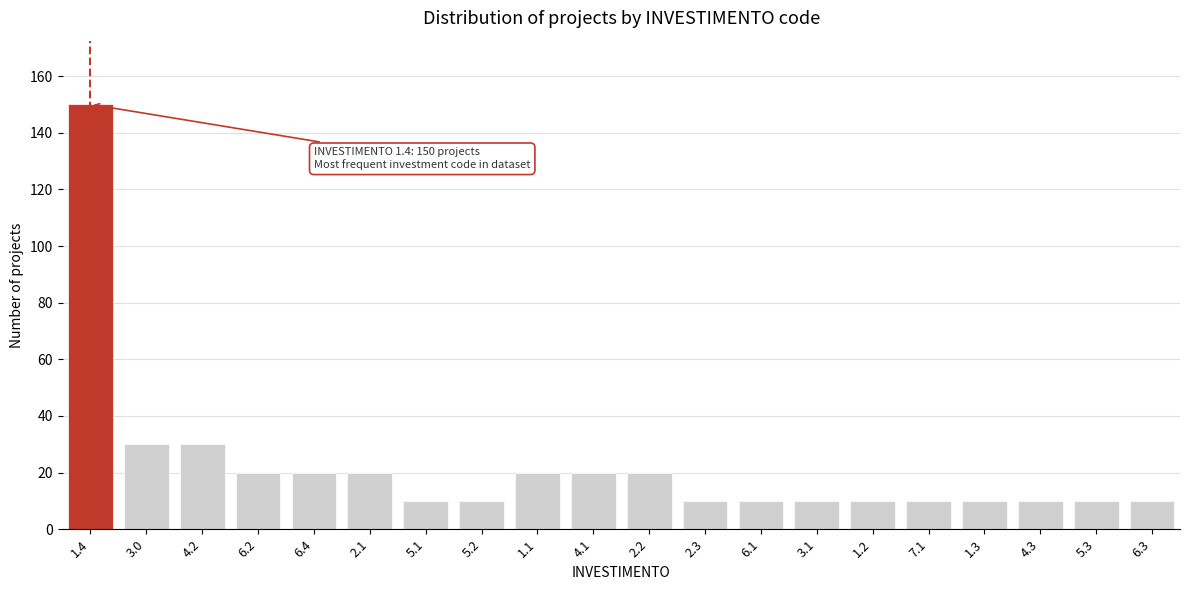

Reading right to left, what are all the values shown in this chart?

6.3=10	5.3=10	4.3=10	1.3=10	7.1=10	1.2=10	3.1=10	6.1=10	2.3=10	2.2=20	4.1=20	1.1=20	5.2=10	5.1=10	2.1=20	6.4=20	6.2=20	4.2=30	3.0=30	1.4=150